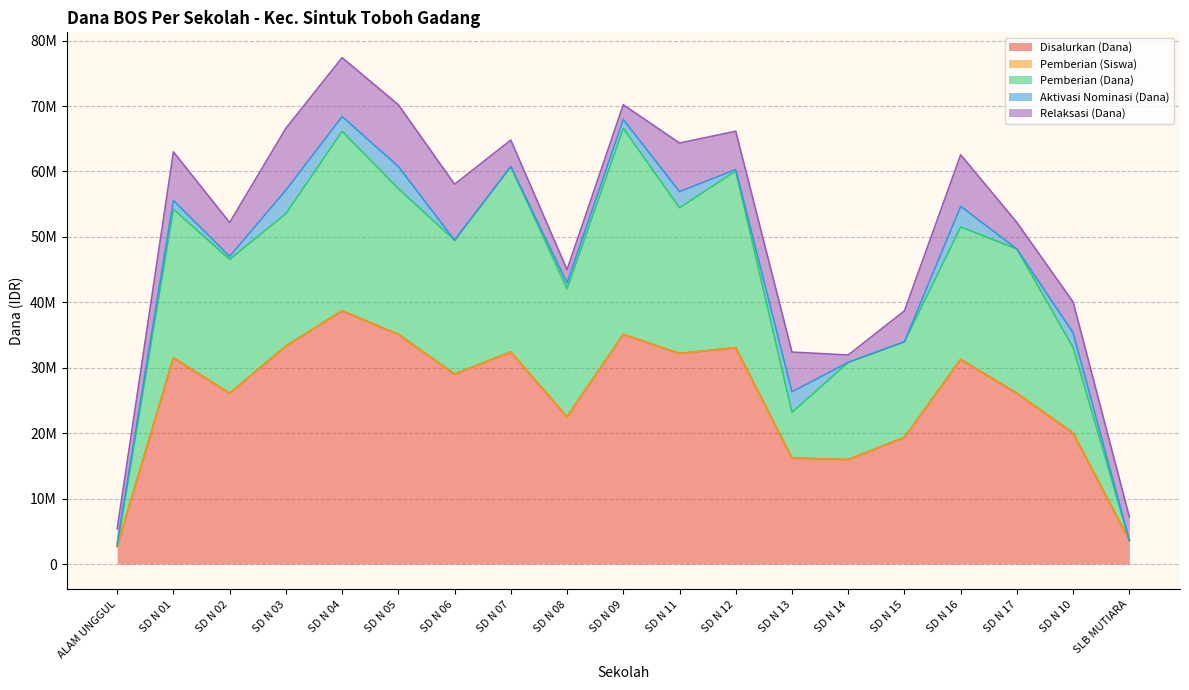

What is the difference between the highest and lowest values at SD N 12?

33074936